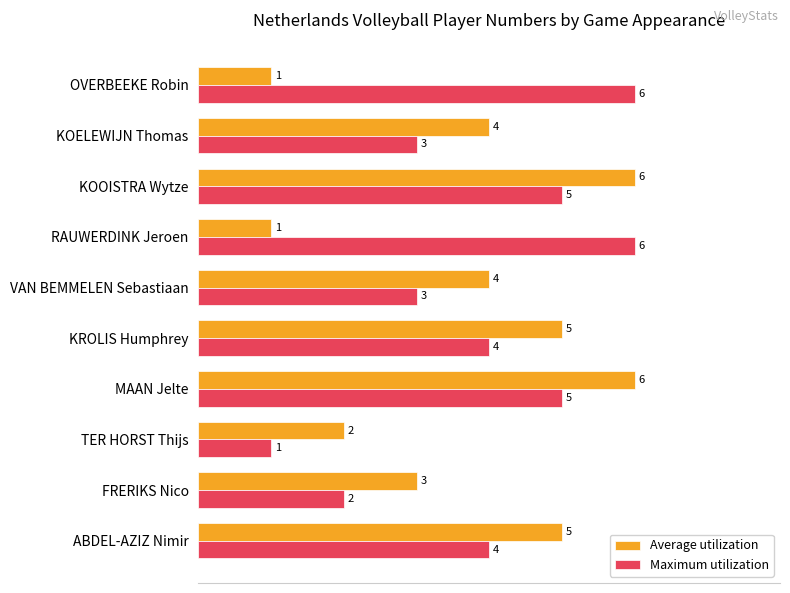

The Maximum utilization series shows 6 at ABDEL-AZIZ Nimir. True or false?

False